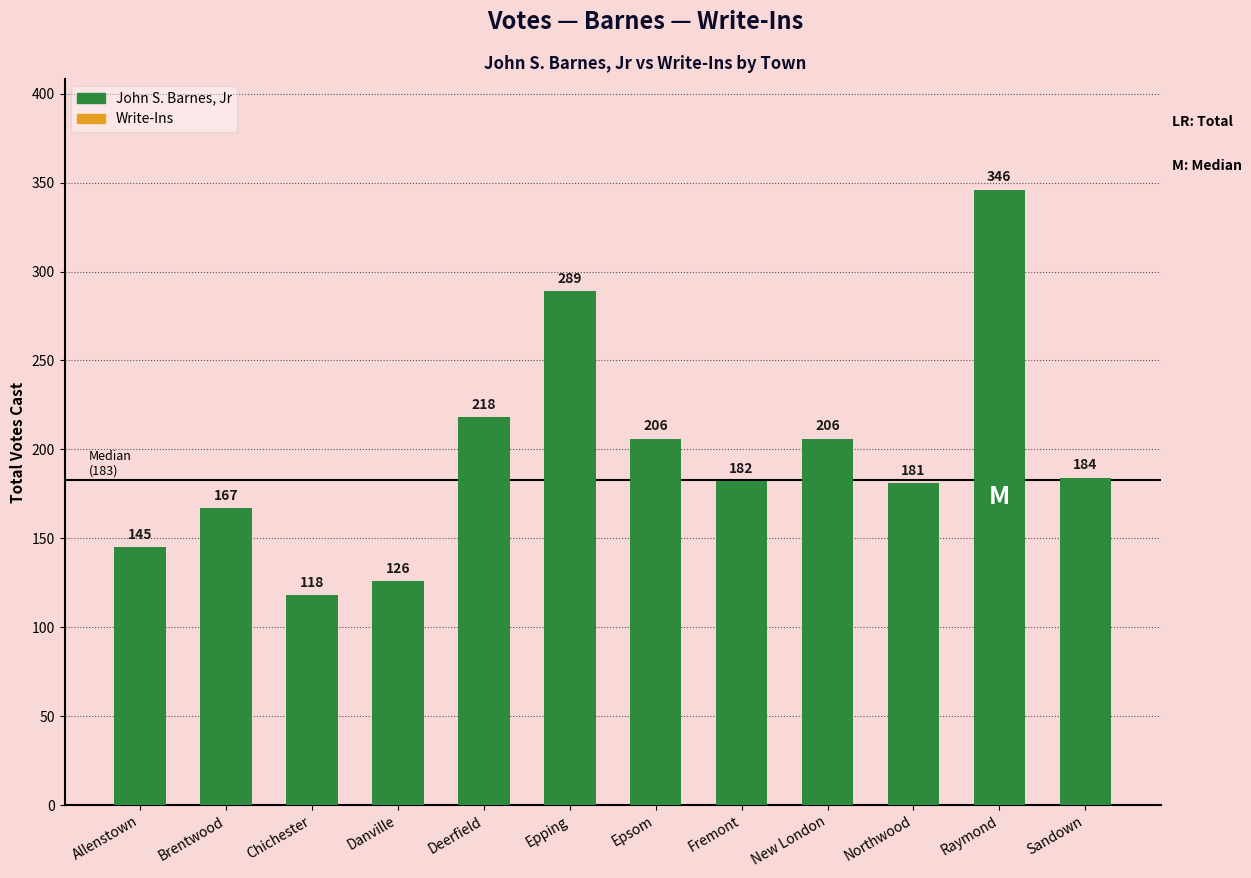

Reading left to right, what are all the values shown in this chart?

145	167	118	126	218	289	206	182	206	181	346	184